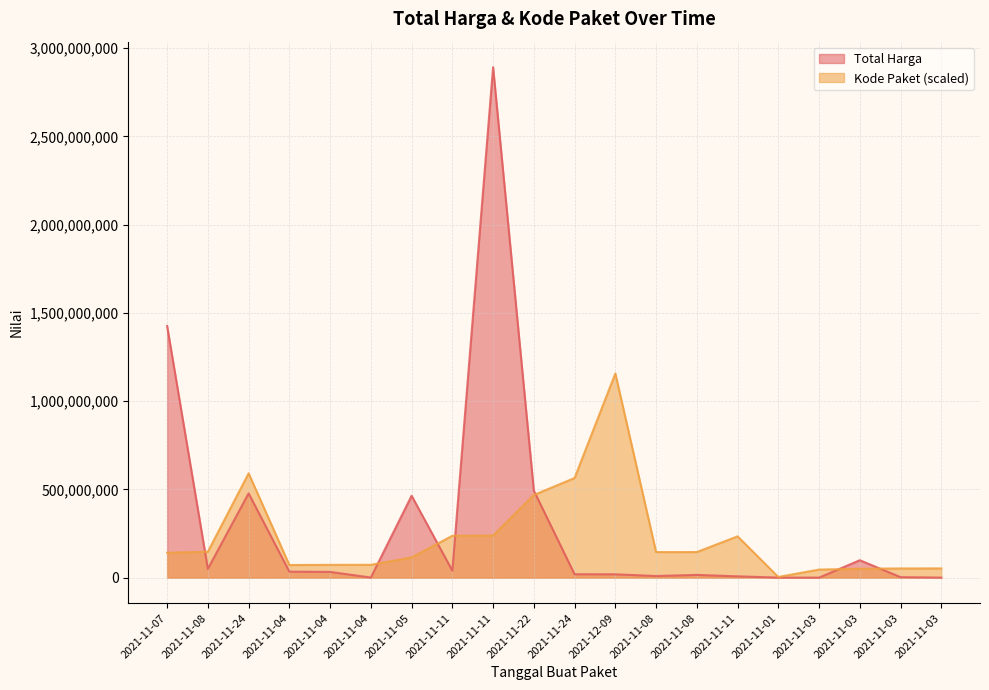

Reading left to right, transcribe all the data shown in this chart.

Total Harga: 2021-11-07=1425867900.0	2021-11-08=49730040.0	2021-11-24=477600000.0	2021-11-04=34000000.0	2021-11-04=32441200.0	2021-11-04=577875.0	2021-11-05=464002100.0	2021-11-11=39440000.0	2021-11-11=2892122000.0	2021-11-22=493000000.0	2021-11-24=19175000.0	2021-12-09=18900000.0	2021-11-08=9180000.0	2021-11-08=15513960.0	2021-11-11=7401240.0	2021-11-01=333600.0	2021-11-03=78000.0	2021-11-03=98772570.0	2021-11-03=2772000.0	2021-11-03=265000.0
Kode Paket: 2021-11-07=141153408.6	2021-11-08=146909292.7	2021-11-24=591136009.9	2021-11-04=71570978.7	2021-11-04=72544276.9	2021-11-04=72728868.0	2021-11-05=114547128.0	2021-11-11=237207871.0	2021-11-11=238500008.3	2021-11-22=468408142.9	2021-11-24=564504557.8	2021-12-09=1156848800.0	2021-11-08=144920743.8	2021-11-08=145013039.3	2021-11-11=234019480.4	2021-11-01=3893192.7	2021-11-03=45719843.3	2021-11-03=50317838.2	2021-11-03=52138577.0	2021-11-03=52407073.1